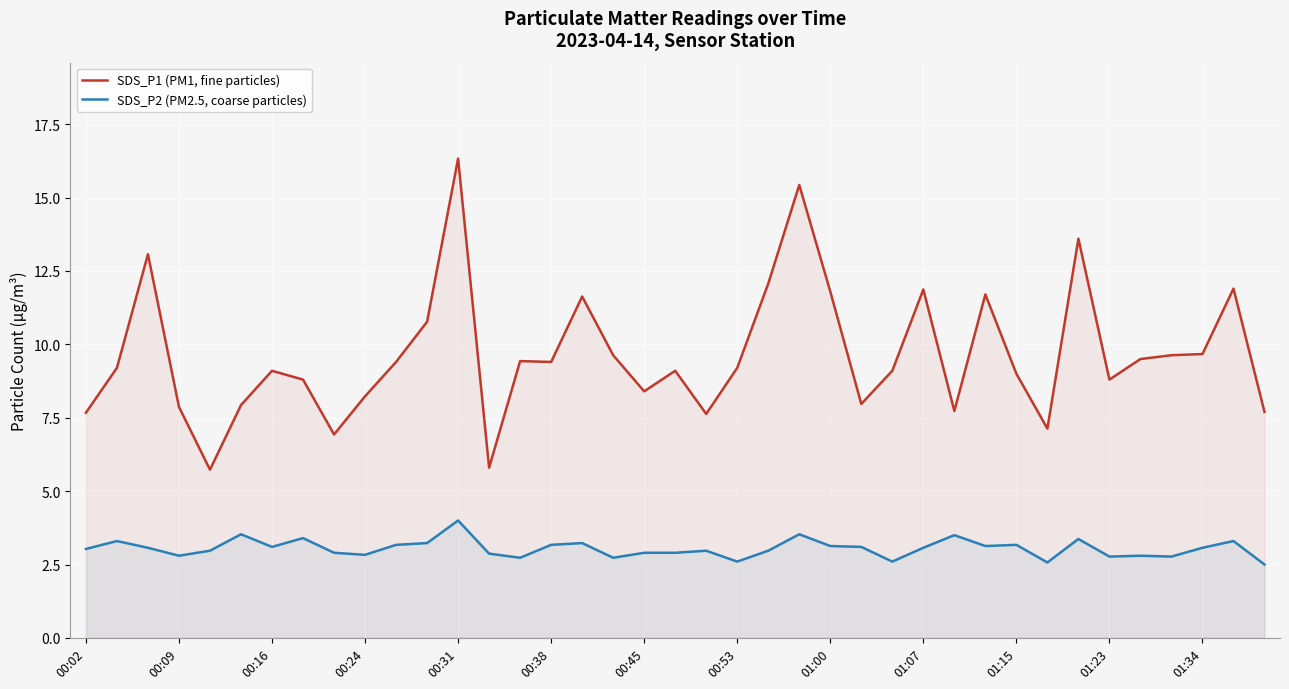

What is the average value of the SDS_P2 (PM2.5, coarse particles) series?

3.0